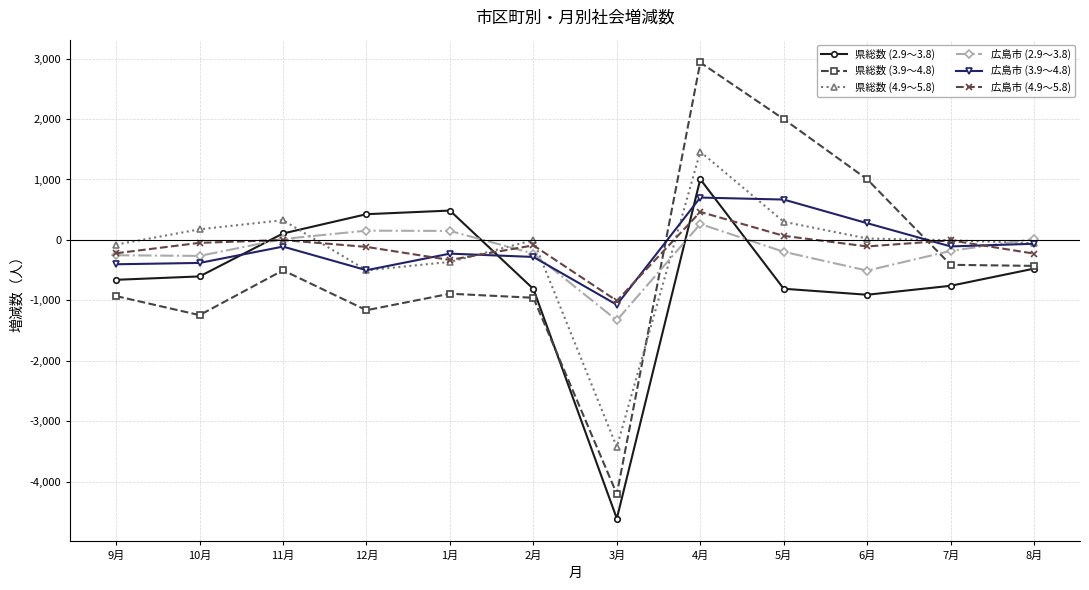

True or false: 県総数 (2.9～3.8) and 広島市 (4.9～5.8) cross at least once.

True